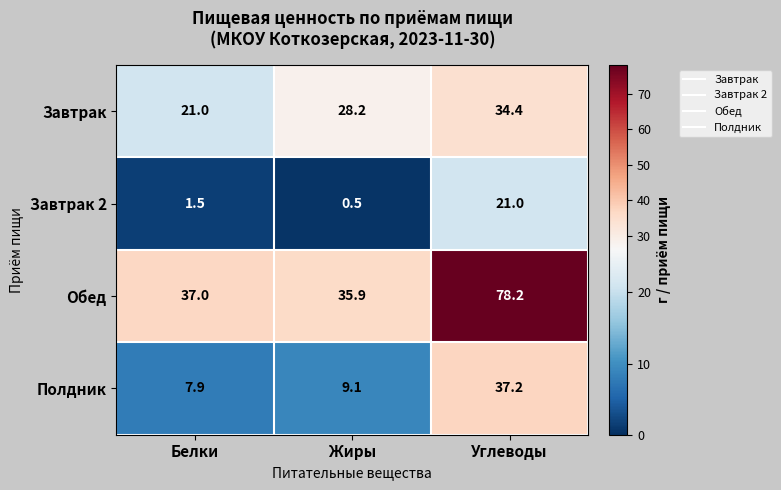

At which label is Полдник closest to 22?

Жиры